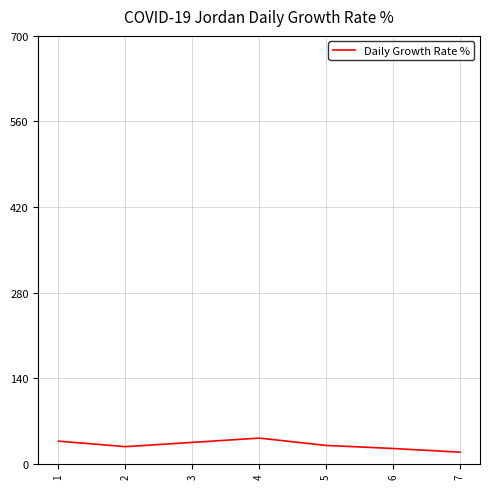

How many values are below 30?

3